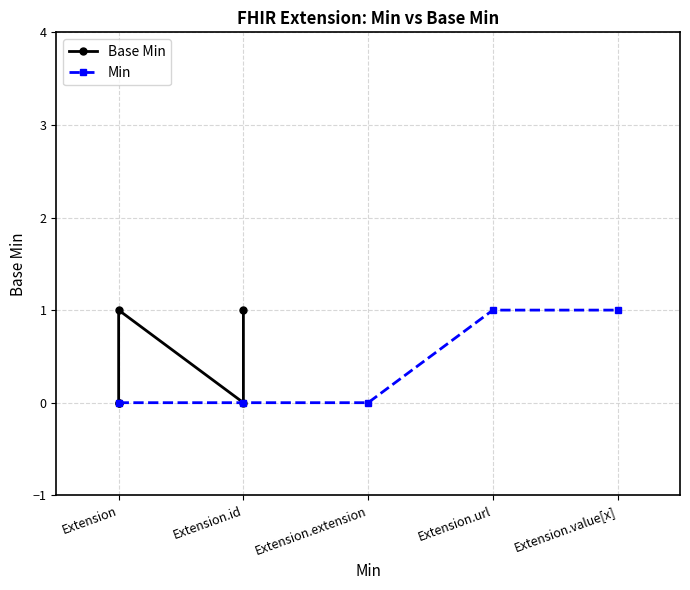

What are all the series names shown in the legend?

Base Min, Min